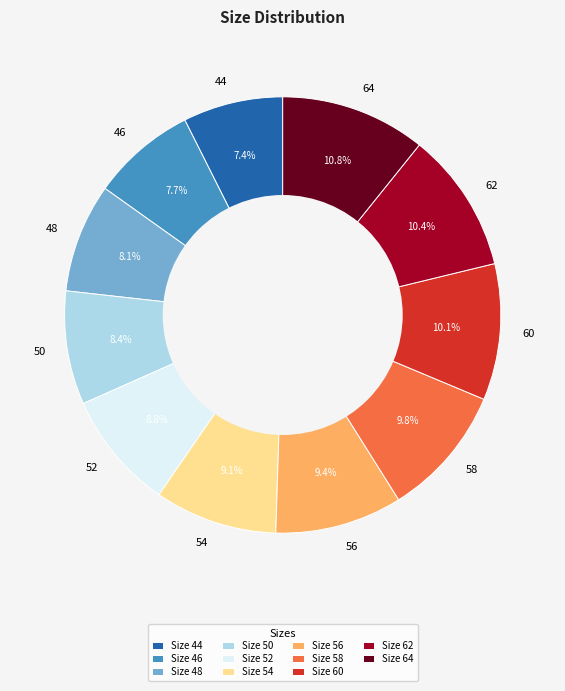

Does 48 account for over 50% of the chart?

No